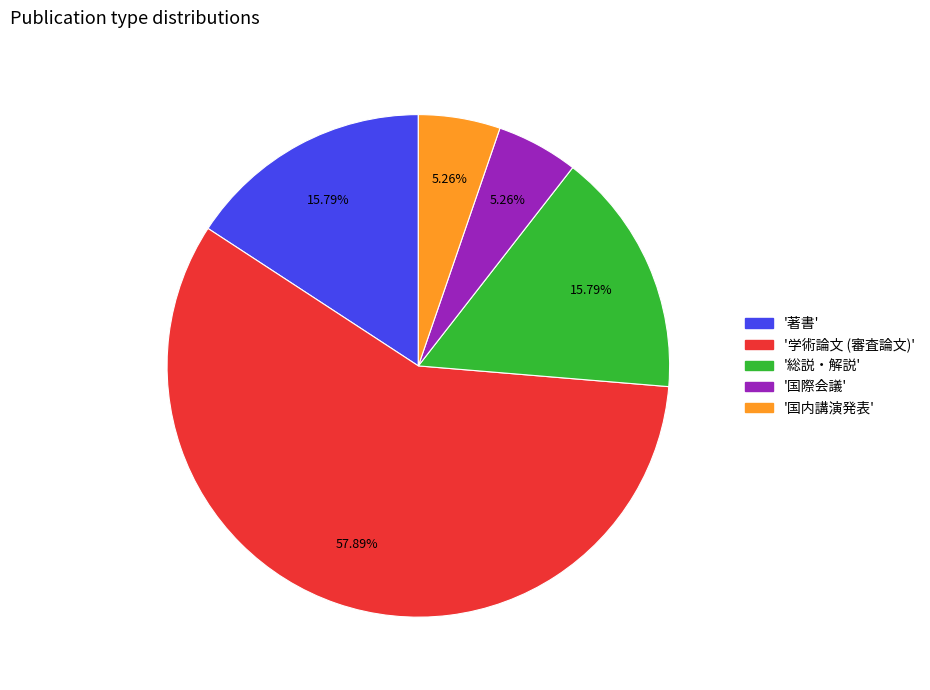

To the nearest percent, what is the average slice percentage?

20%